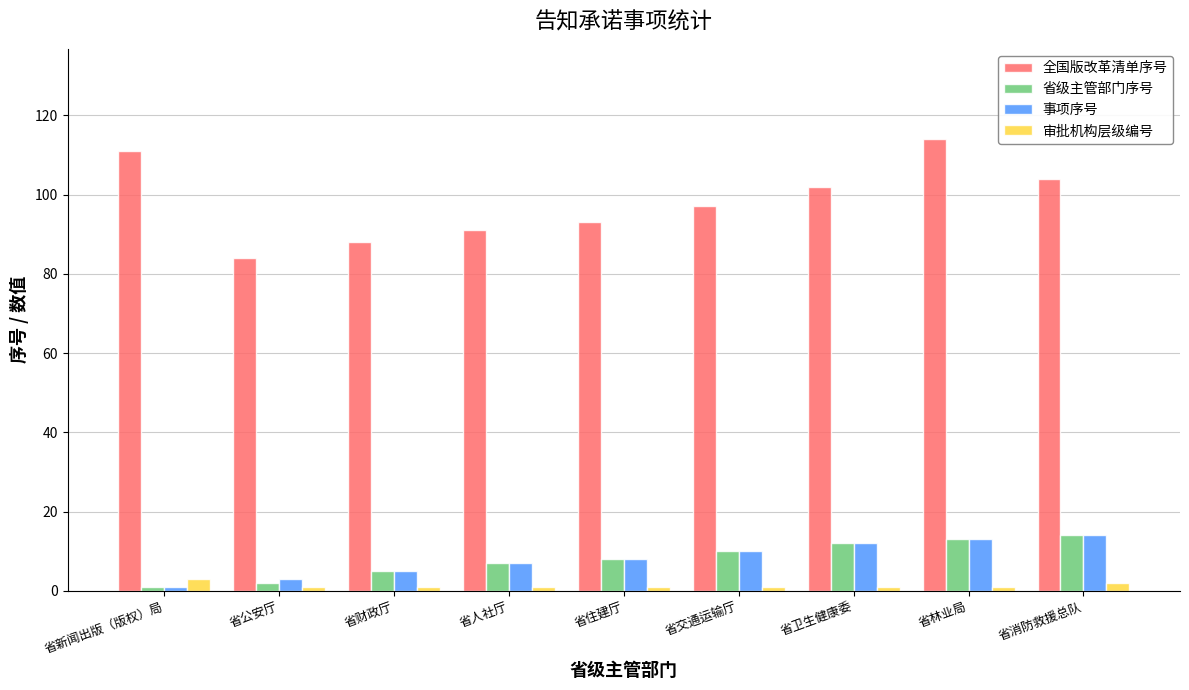

Which series has the widest spread of values?

全国版改革清单序号